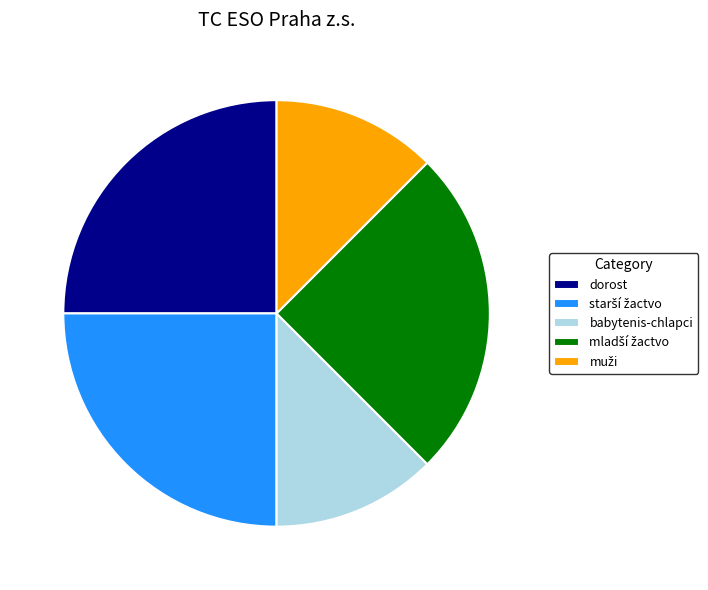

Combined, do babytenis-chlapci and dorost account for over 50%?

No